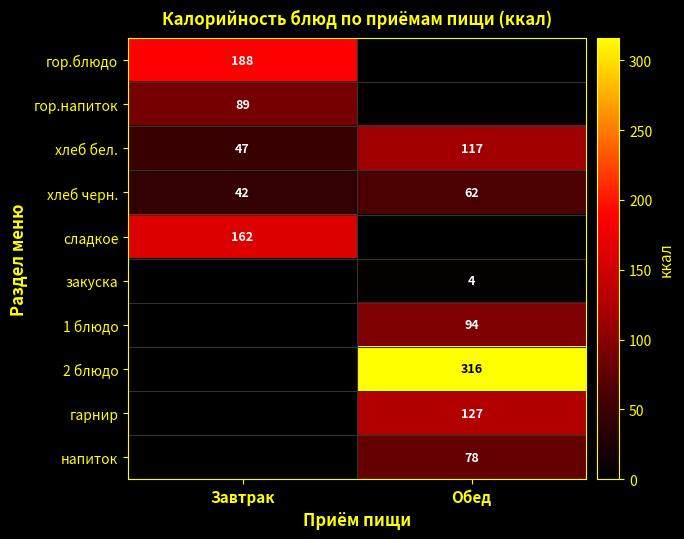

True or false: хлеб бел. has a value of 152 at Обед.

False